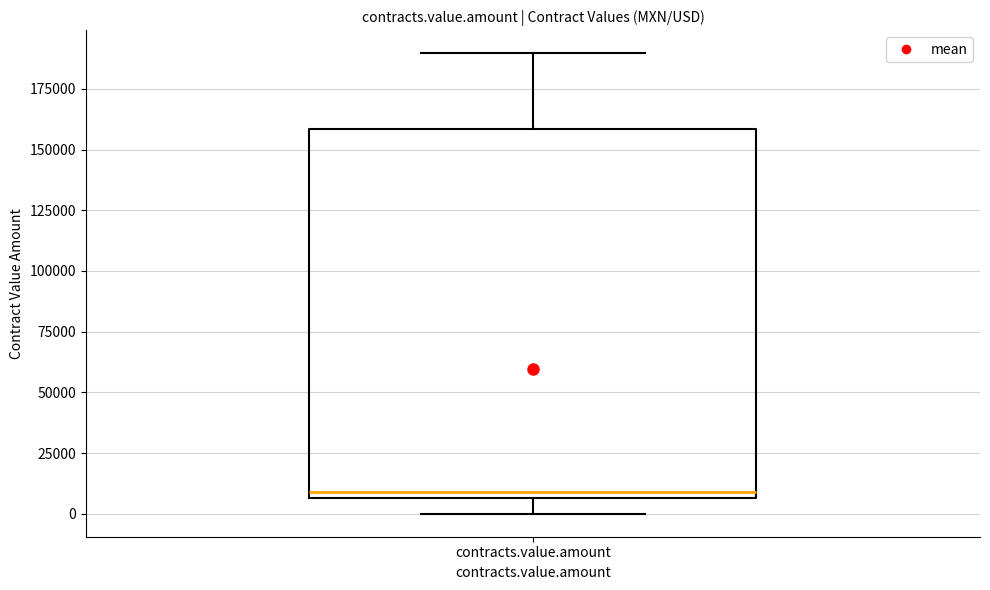

Where does the median line of the box for contracts.value.amount sit on the y-axis? The values are not printed on the chart, so give them approximately, as read against the axis.

10000